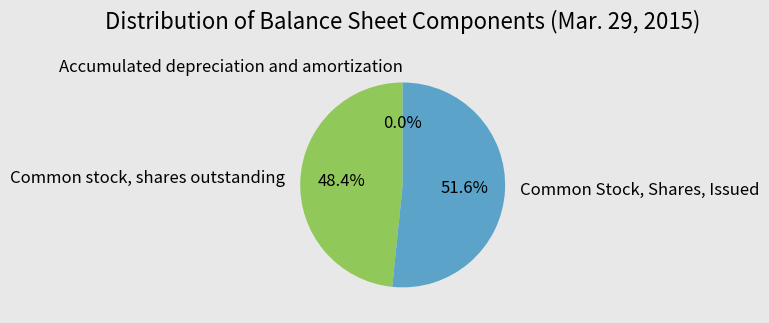

Combined, what portion of the pie is Common Stock, Shares, Issued and Common stock, shares outstanding?

100.0%